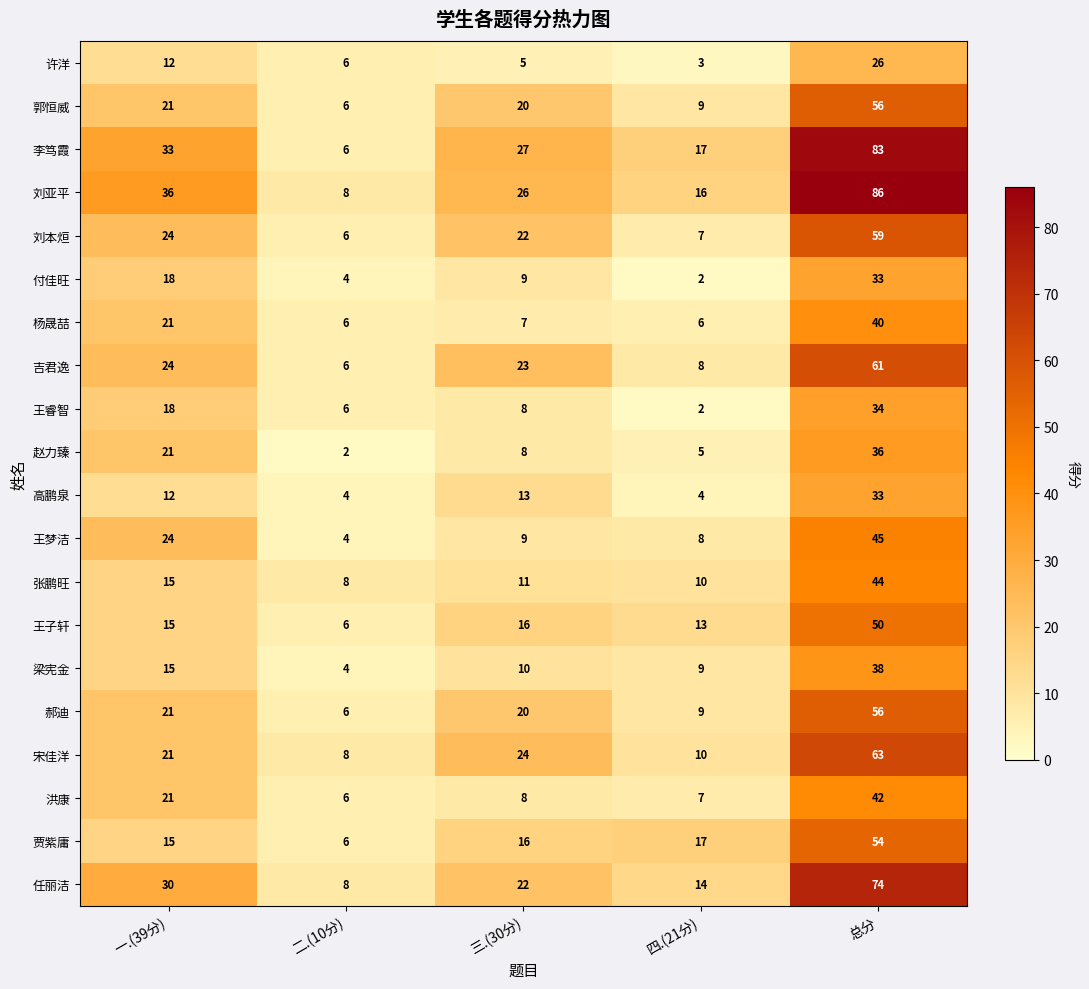

What is the total value across all series at 一.(39分)?

417